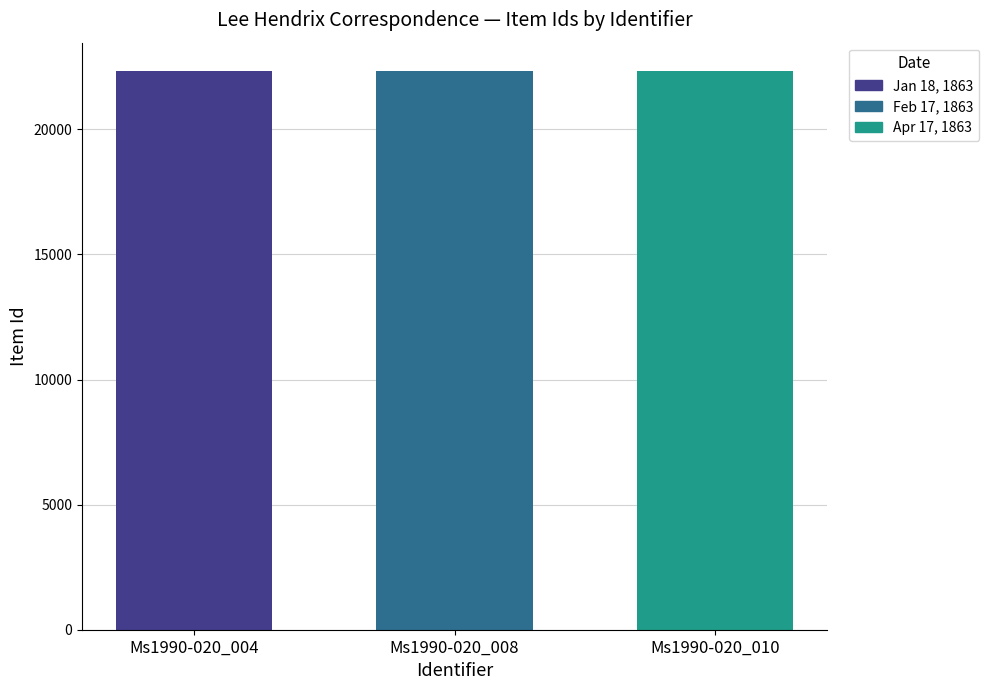

What is the highest value of the Apr 17, 1863 series?

22348